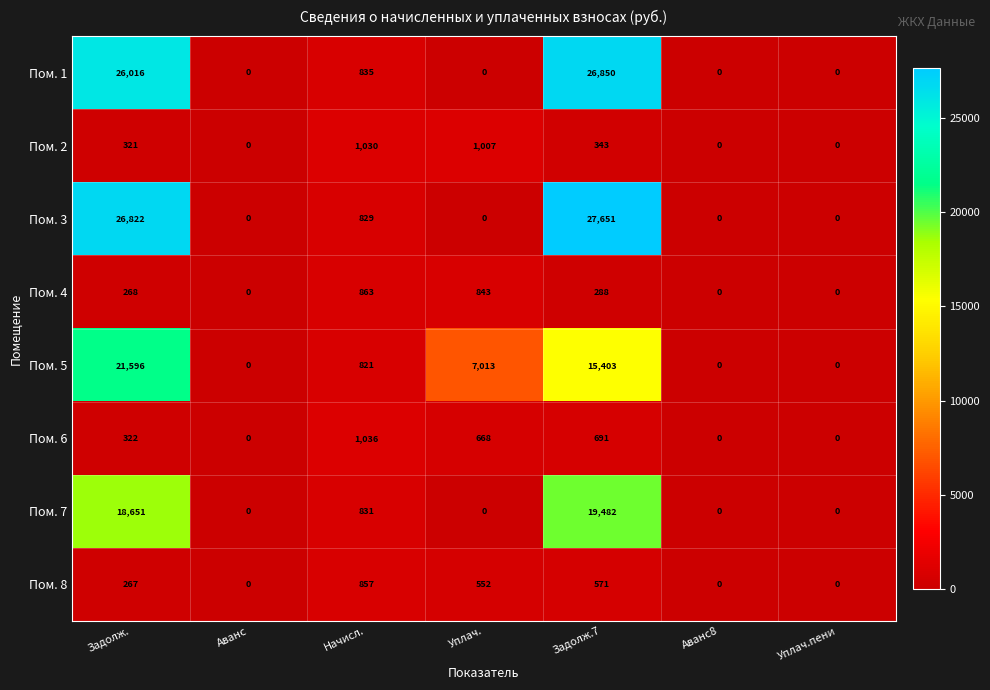

What is the greatest value displayed?

27651